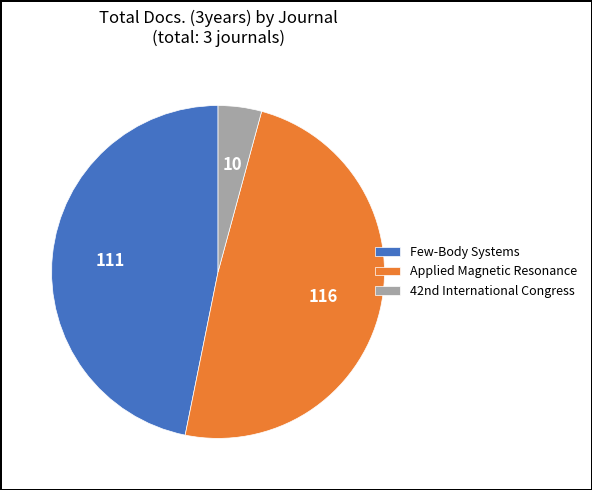

Is there any slice that represents more than half of the pie?

No